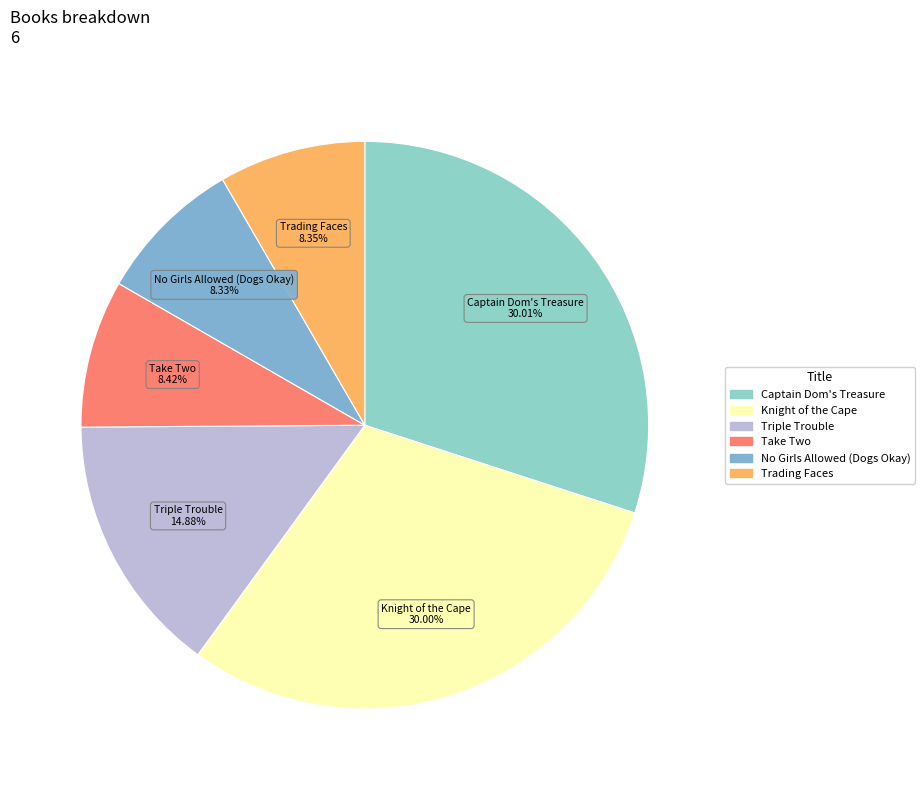

To the nearest percent, what is the difference between the No Girls Allowed (Dogs Okay) and Triple Trouble slice percentages?

7%